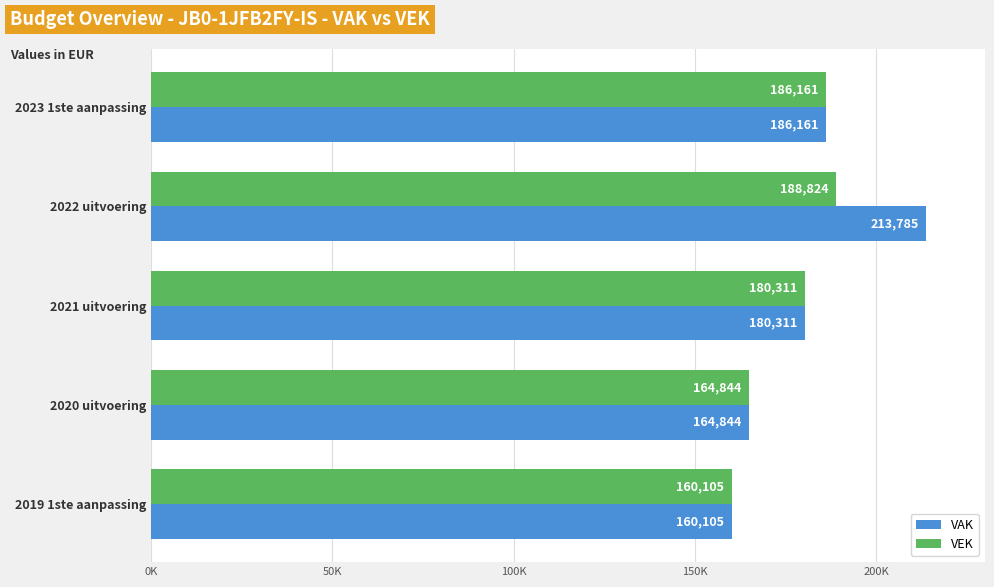

What is the average value of the VAK series?

181041